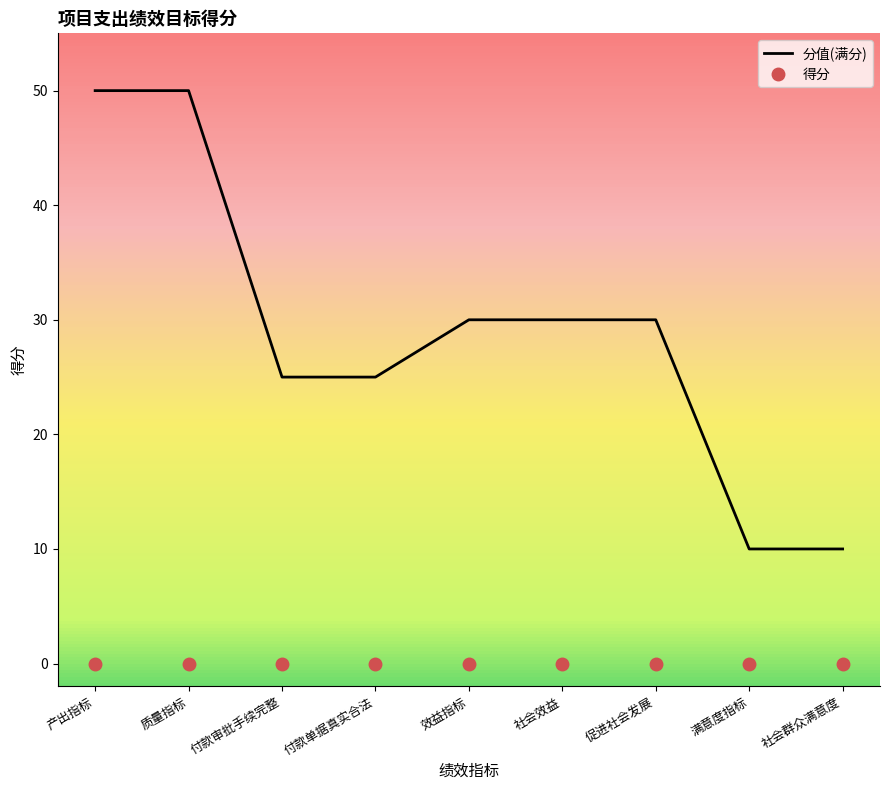

Is the value of 分值(满分) at 付款审批手续完整 greater than the value of 得分 at 社会效益?

Yes